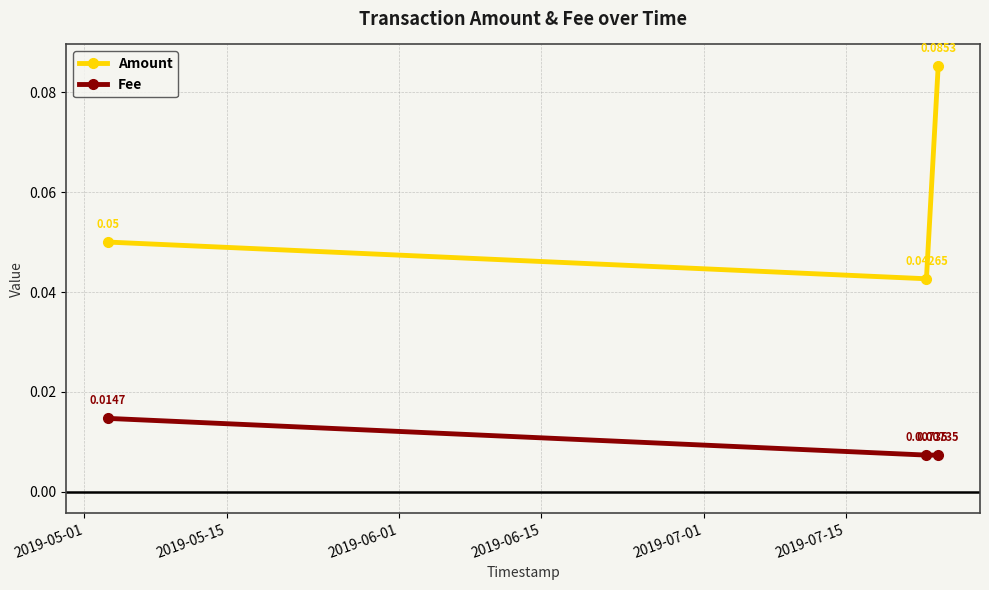

How many Fee values are between 0 and 1?

3